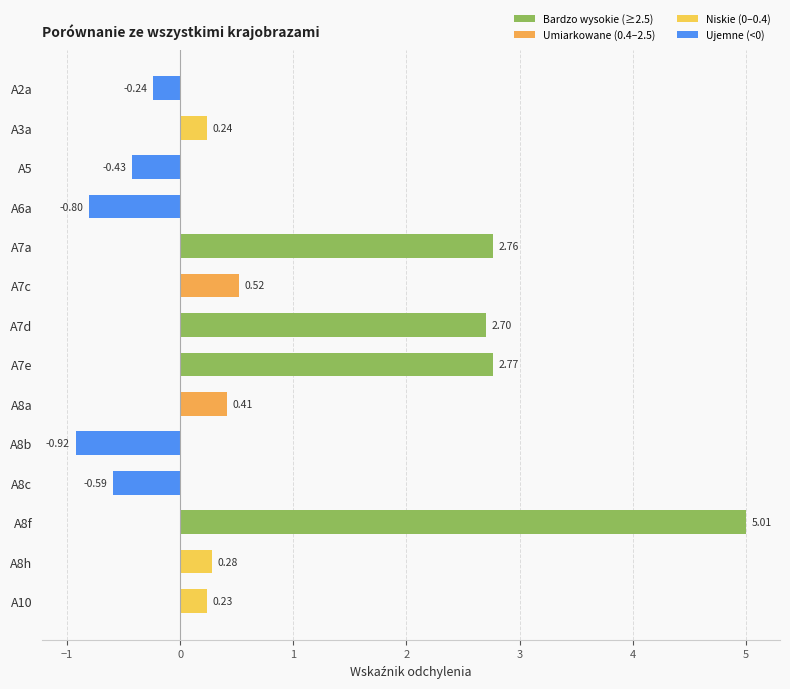

Which category has the highest value across all series?

A8f